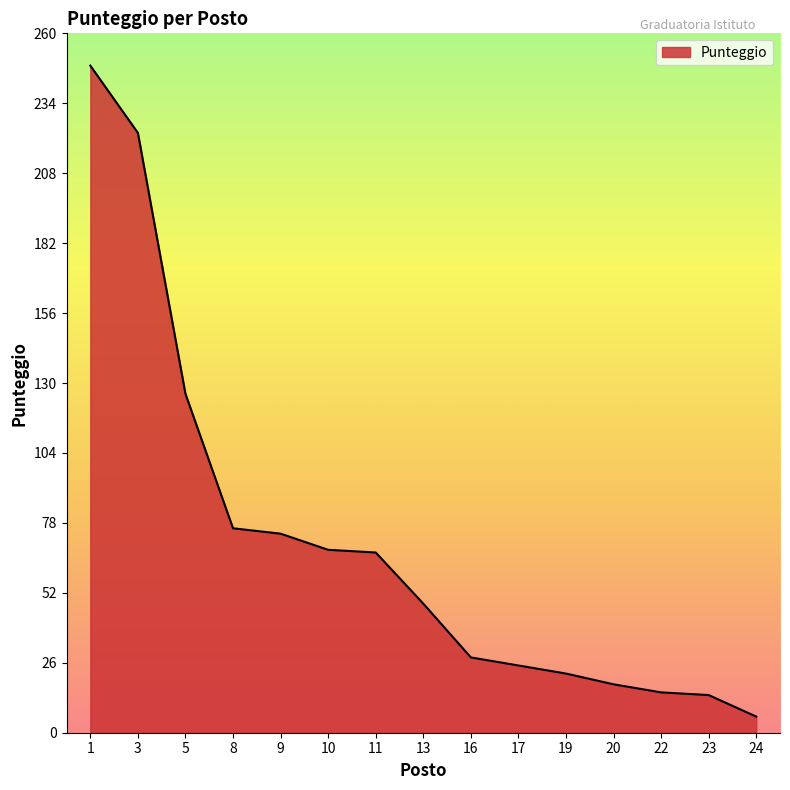

The chart shows a value of 24 at 22. True or false?

False